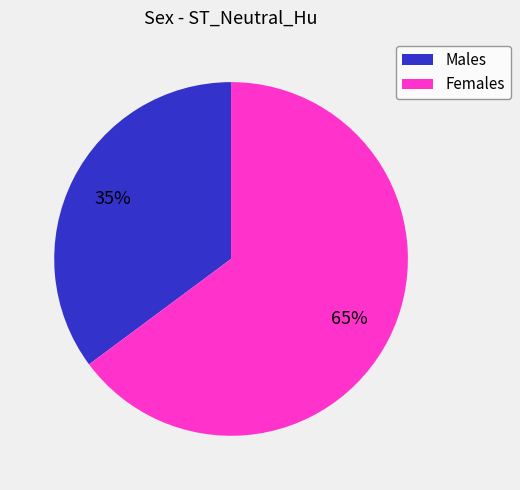

Count the number of slices in the pie.

2